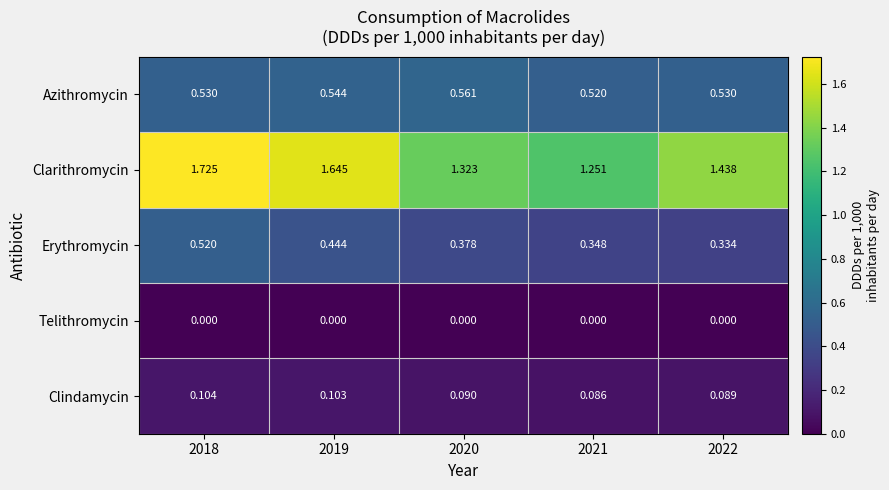

List the series in order of their peak value, highest first.

Clarithromycin, Azithromycin, Erythromycin, Clindamycin, Telithromycin